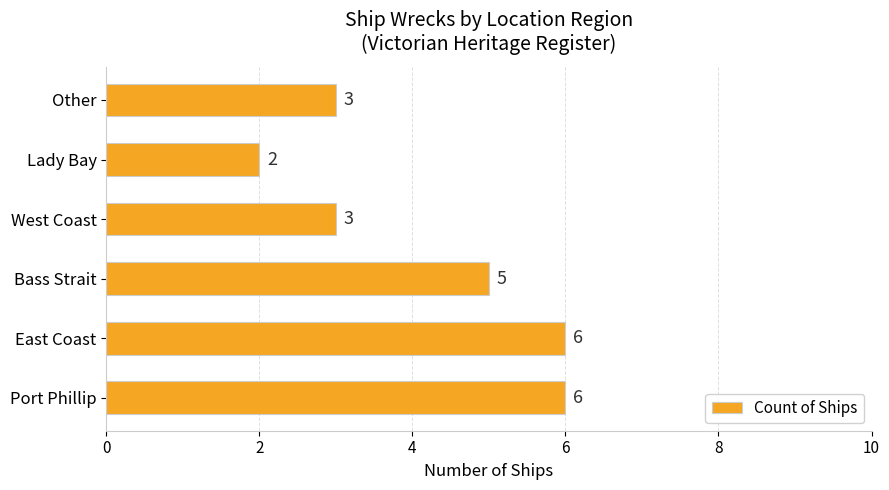

Does the chart contain stacked bars?

No